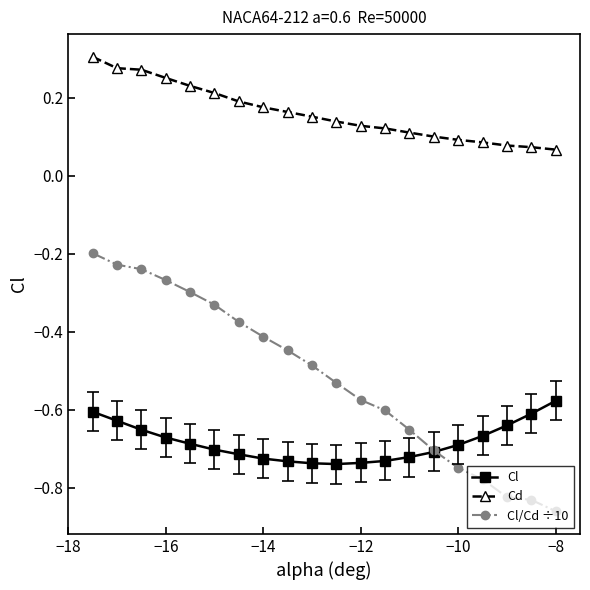

True or false: Cl/Cd ÷10 has more than 1 points higher than both neighbors.

False